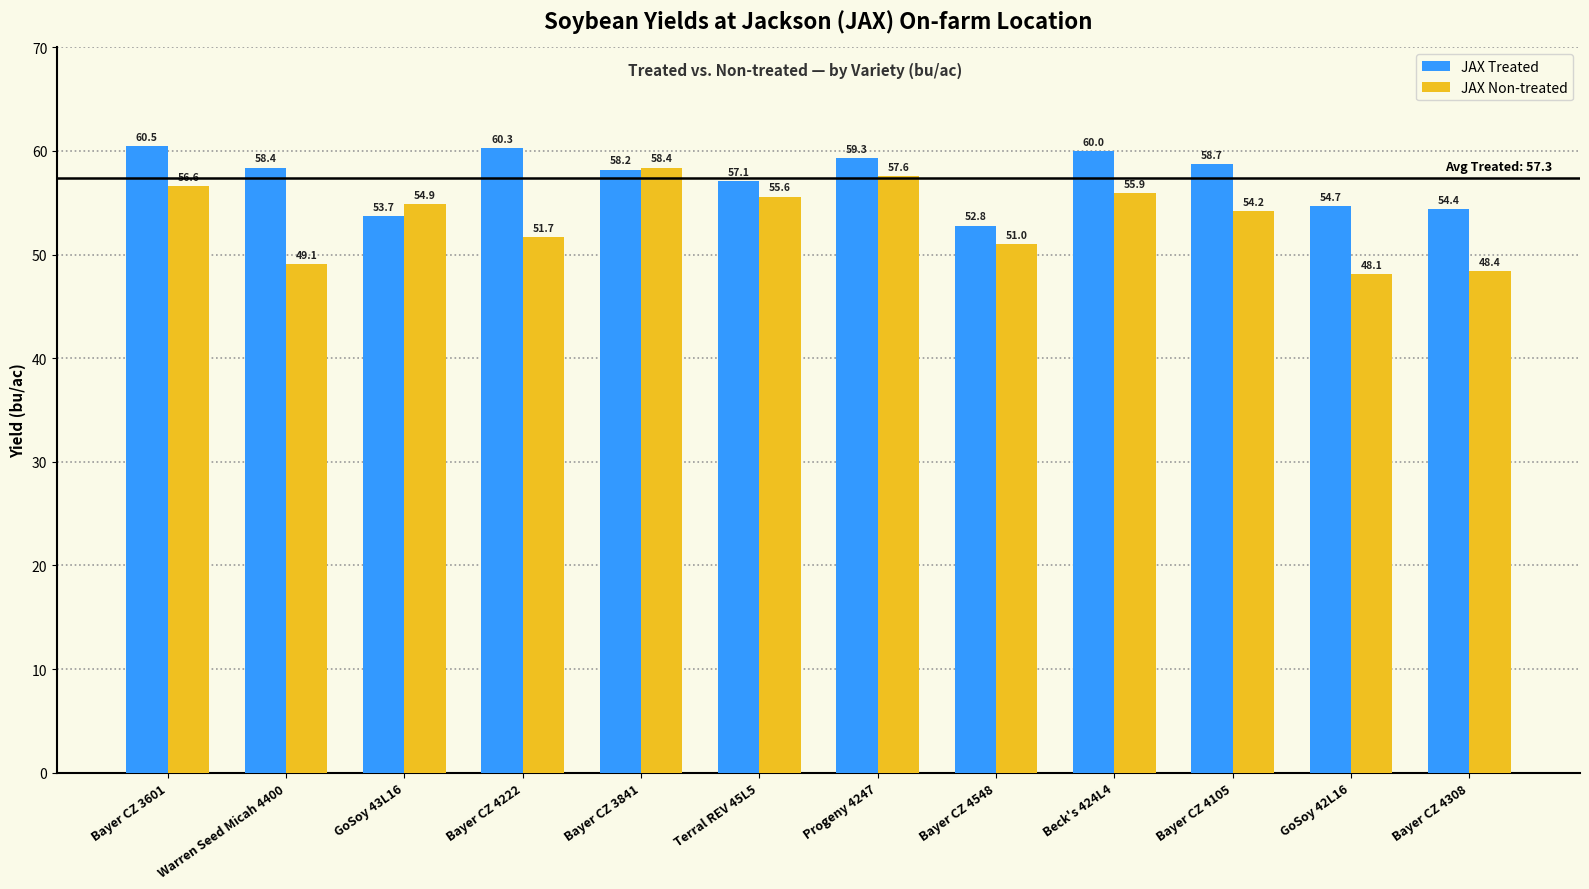

Is the value of JAX Treated at Beck's 424L4 greater than the value of JAX Non-treated at Bayer CZ 3601?

Yes